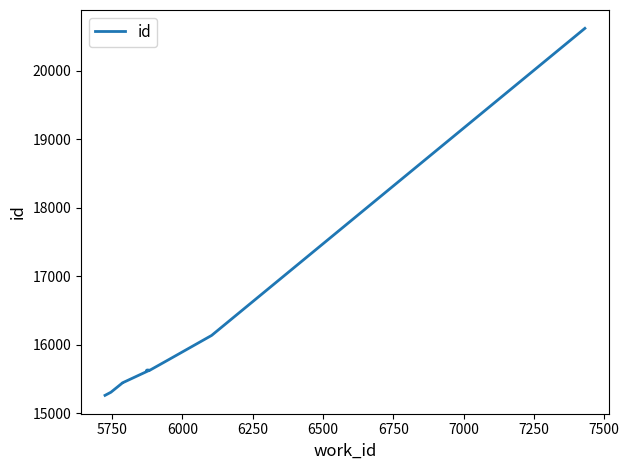

What is the smallest value displayed?

15259